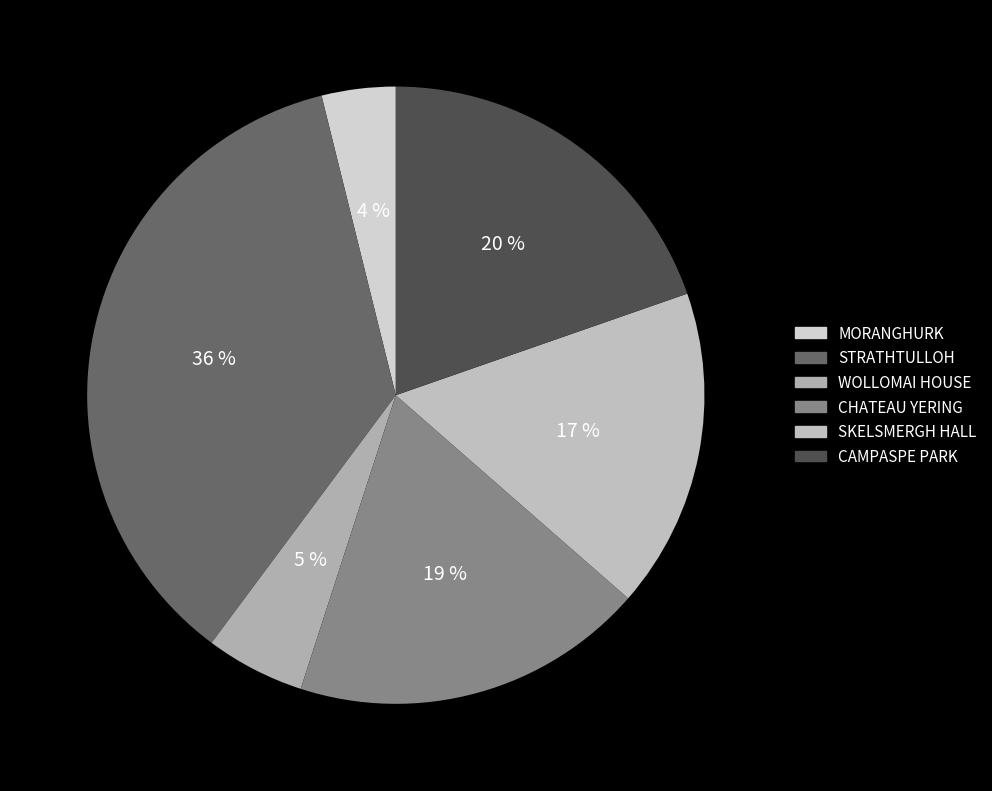

Which slice is the smallest?

MORANGHURK